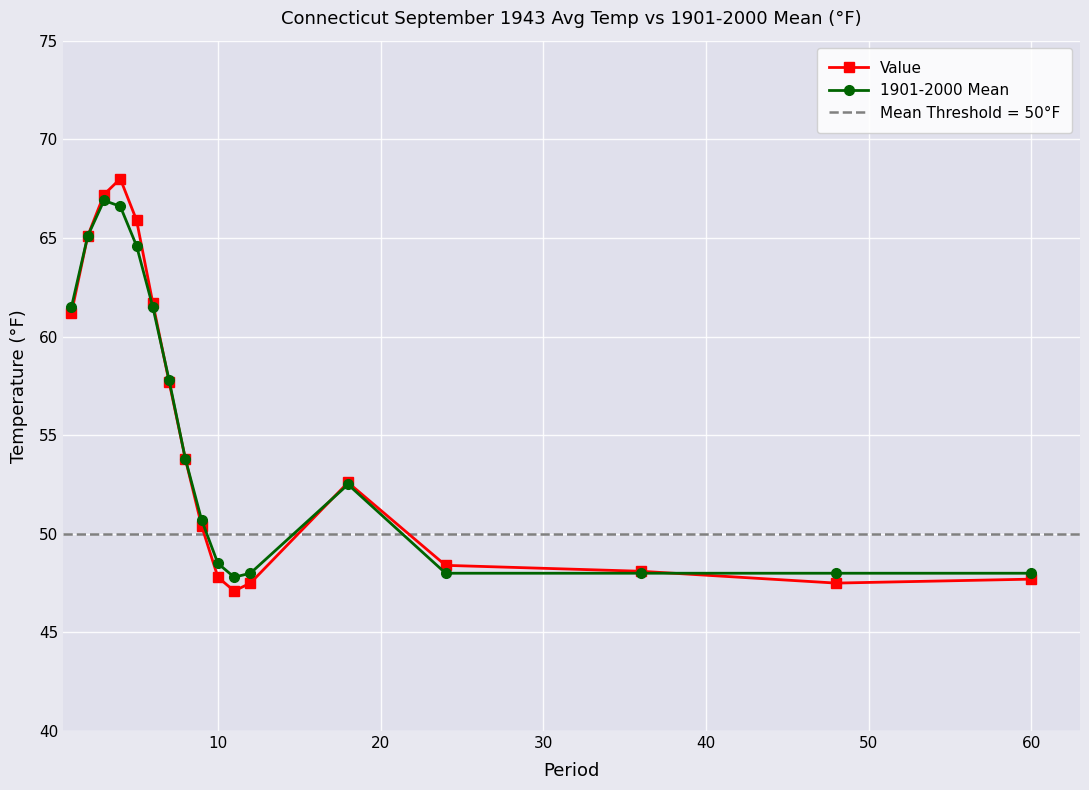

True or false: Value has a value of 47.7 at 60.

True